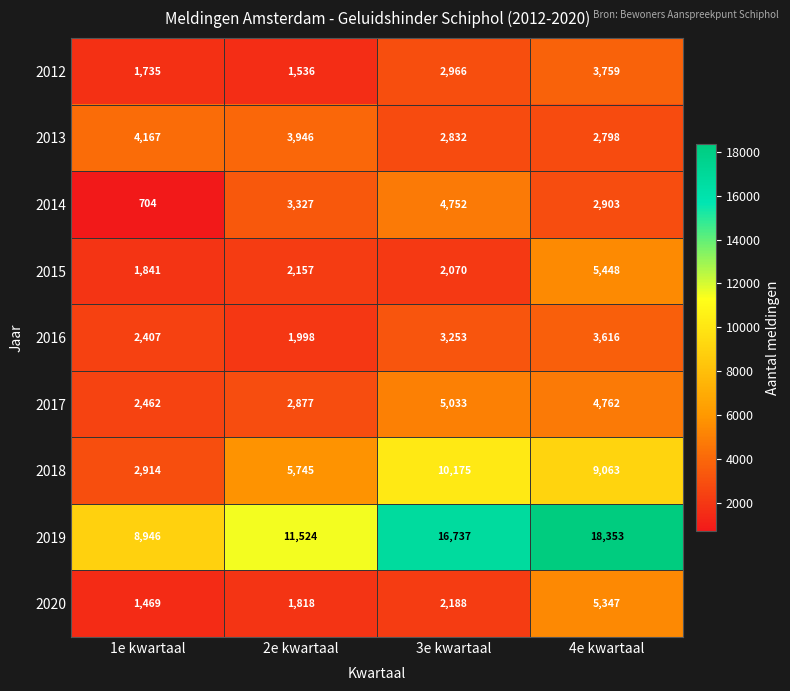

What is the total value across all series at 2e kwartaal?

34928